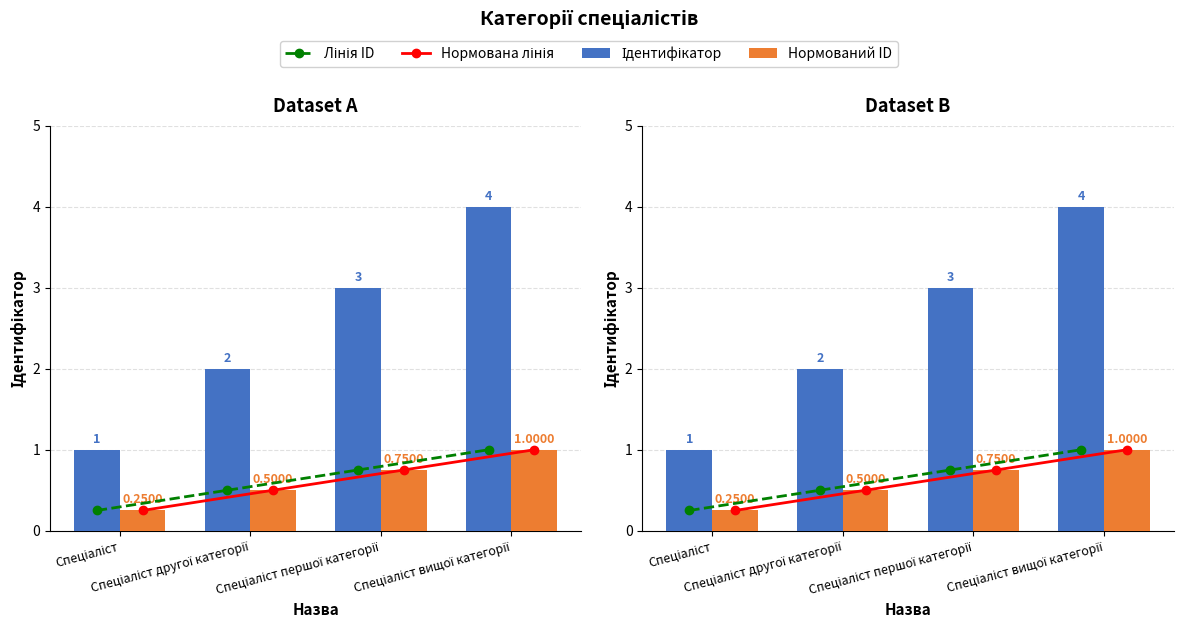

What is the value of the Лінія ID bar at the 1st from the left?

0.2